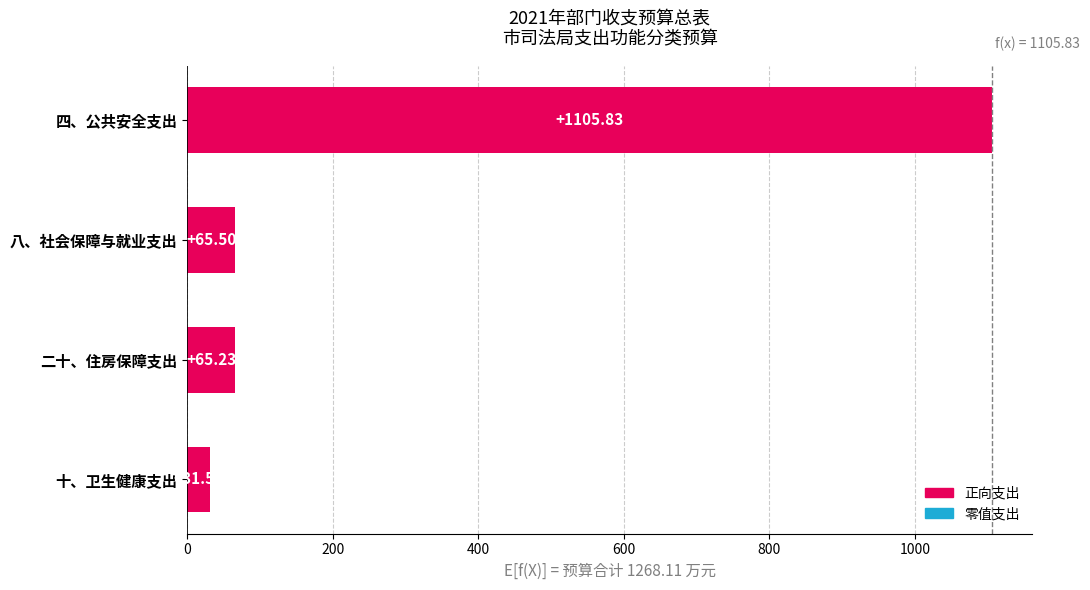

How many bars are there in total?

4